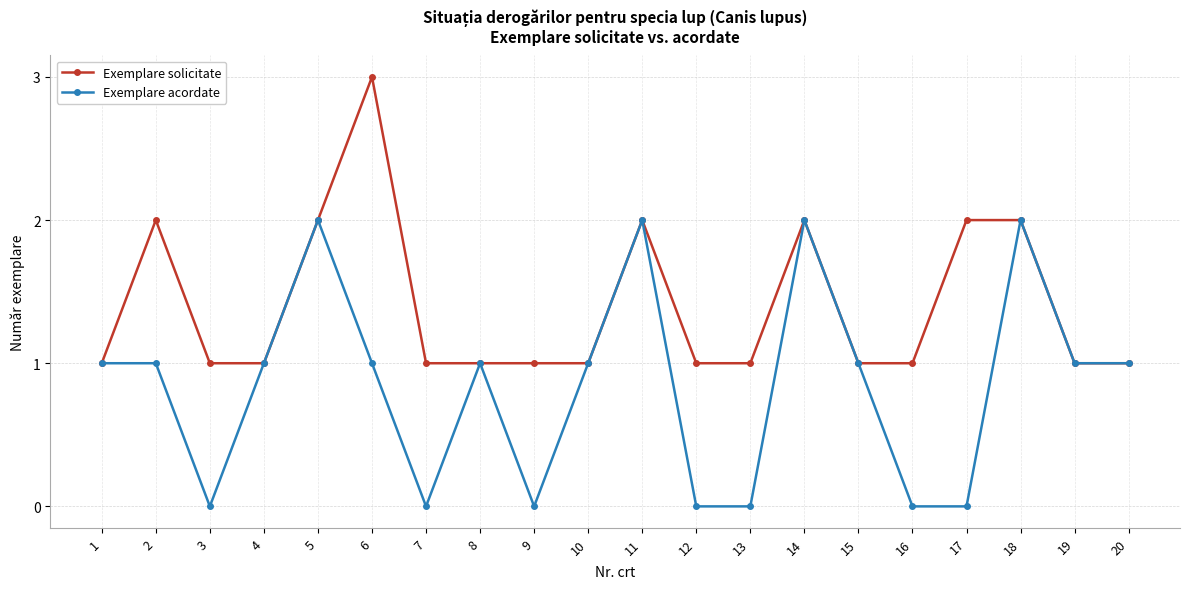

At which category does Exemplare solicitate reach its first local peak?

2